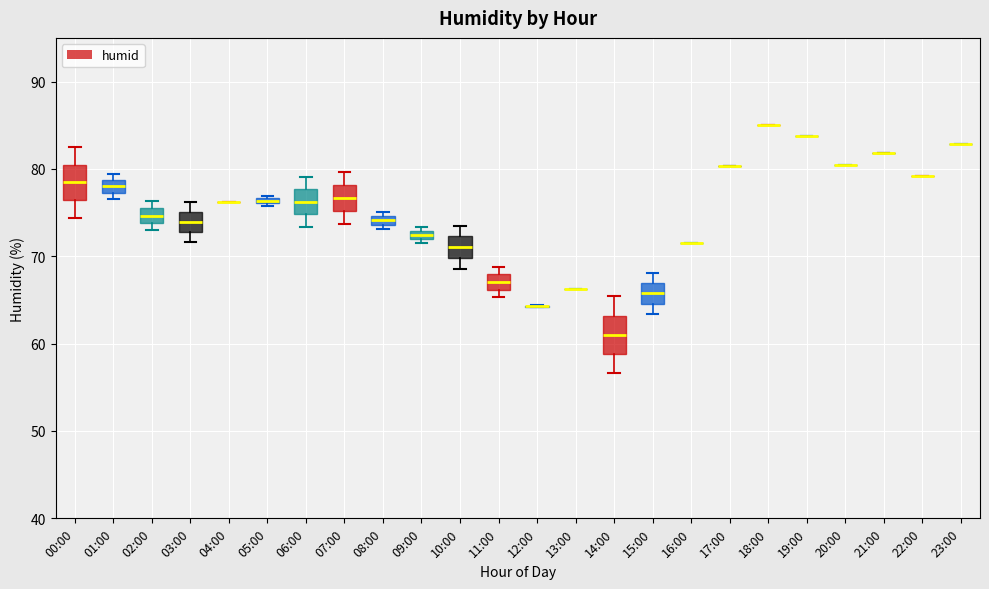

Where is the upper edge of the box for 01:00 on the y-axis? The values are not printed on the chart, so give them approximately, as read against the axis.

79